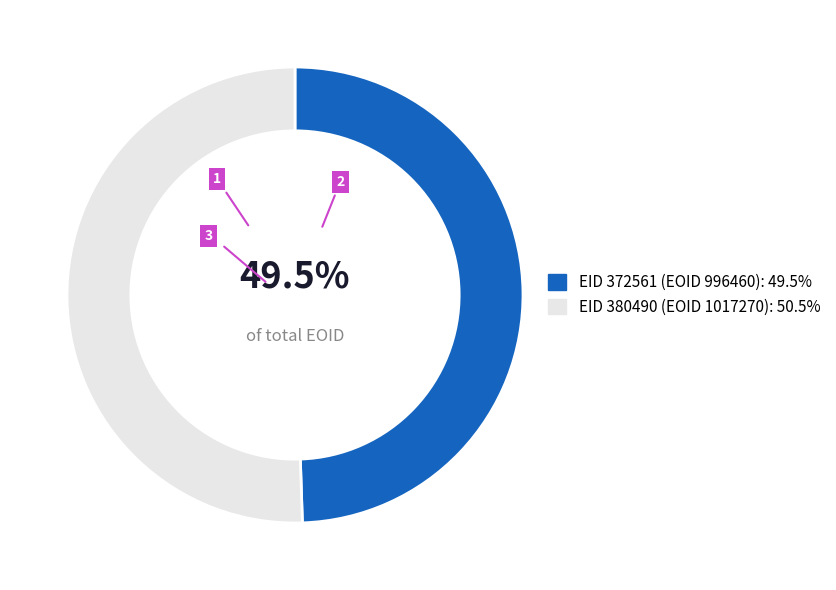

Is there a majority slice in this chart?

Yes